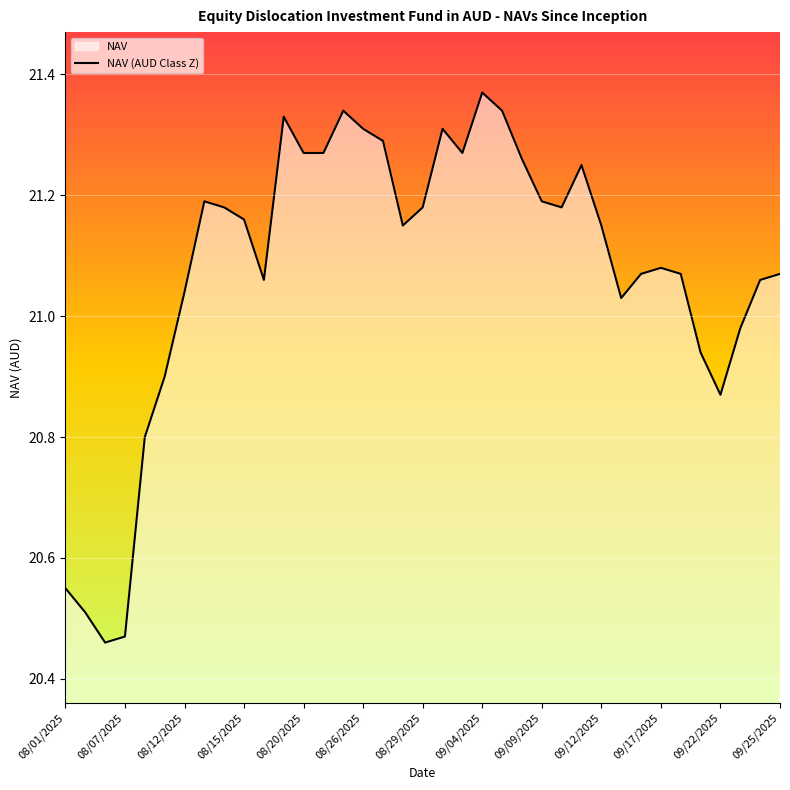

What is the sum of all values?

780.0